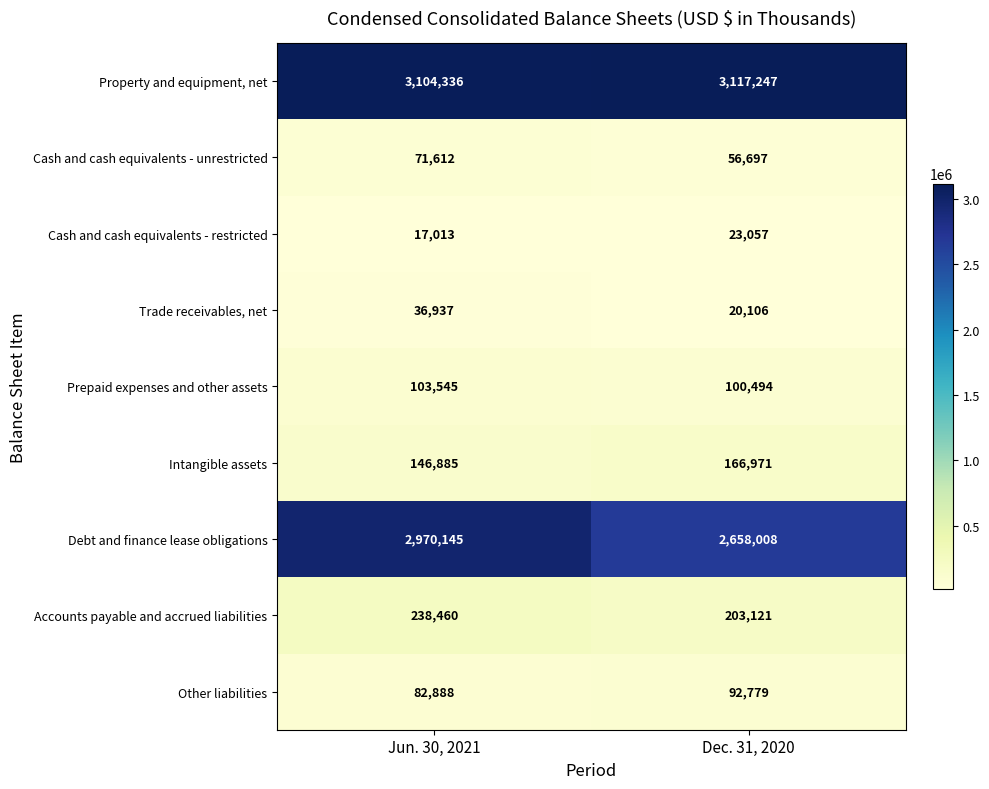

What is the difference between the maximum and minimum values in the Prepaid expenses and other assets series?

3051